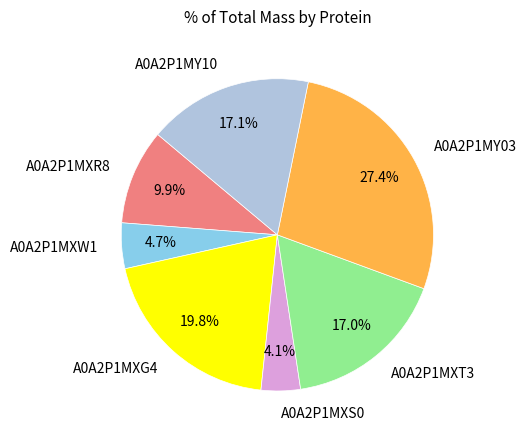

Is it true that A0A2P1MY10 is 17% of the pie?

True